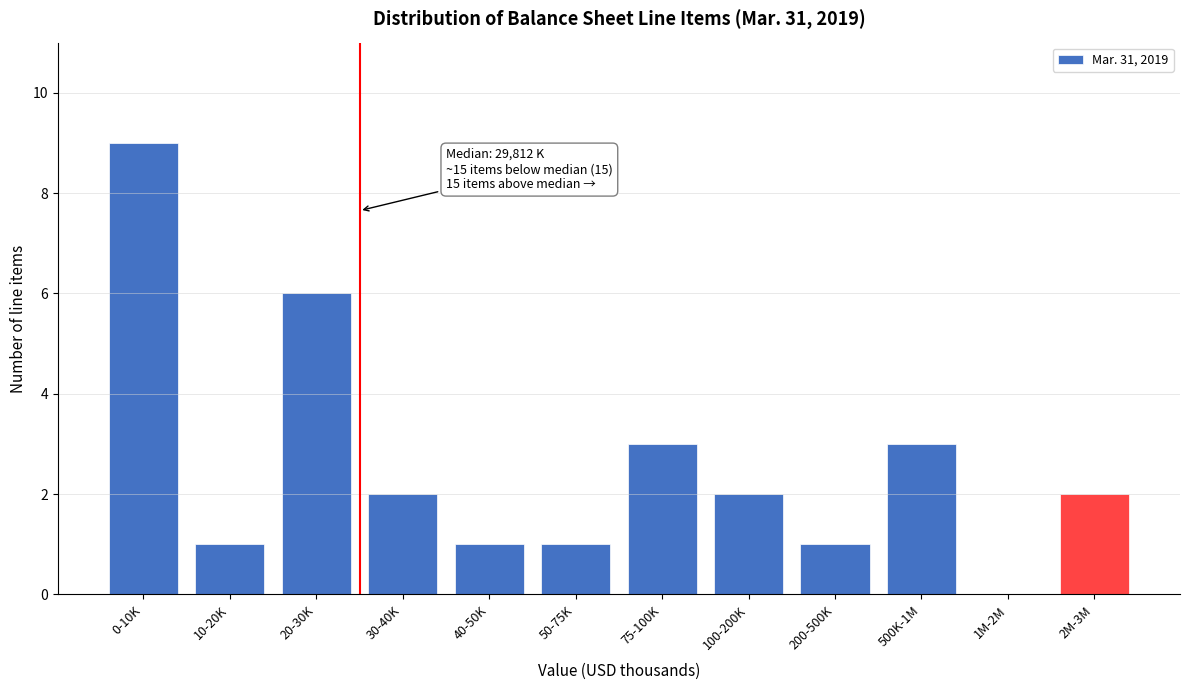

Reading right to left, list all the values displayed in this chart.

2M-3M=2	1M-2M=0	500K-1M=3	200-500K=1	100-200K=2	75-100K=3	50-75K=1	40-50K=1	30-40K=2	20-30K=6	10-20K=1	0-10K=9